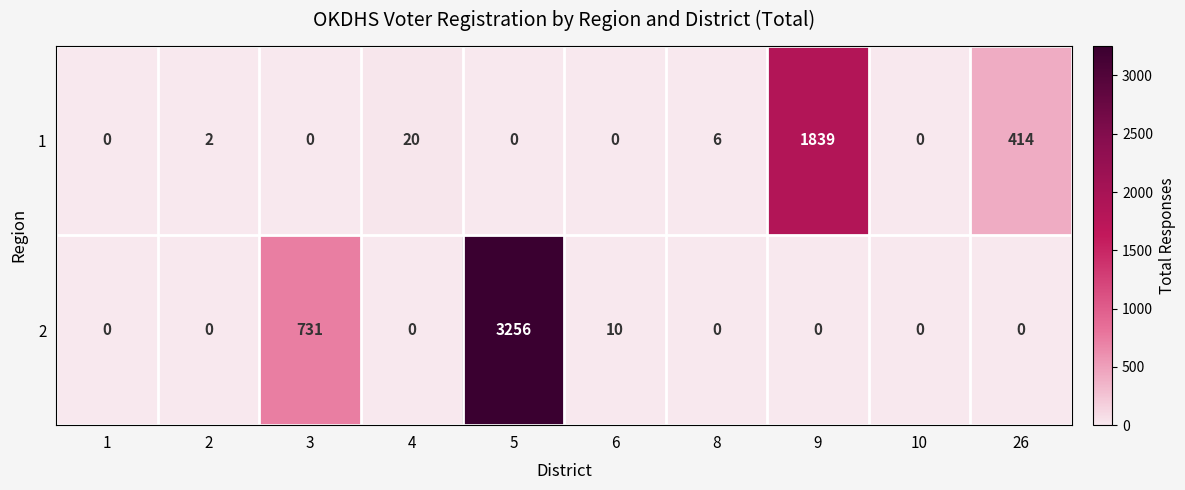

What is the total value across all series at 3?

731